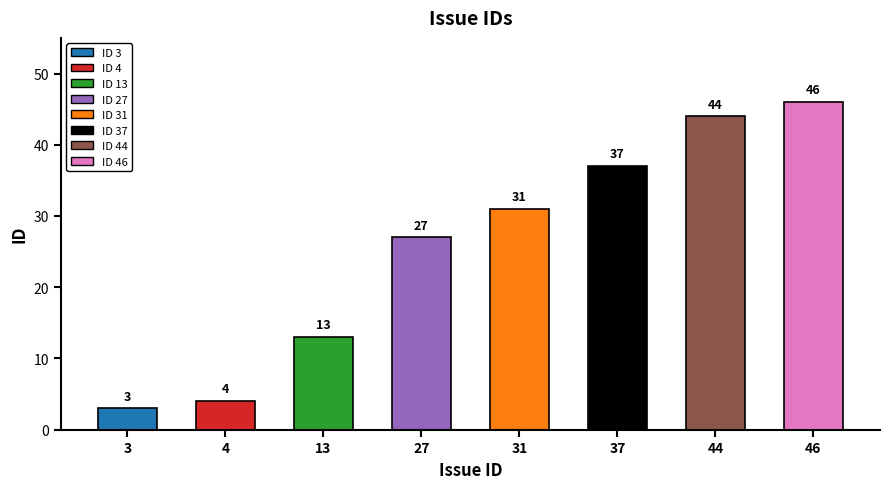

List the labels in order of value, smallest first.

3, 4, 13, 27, 31, 37, 44, 46